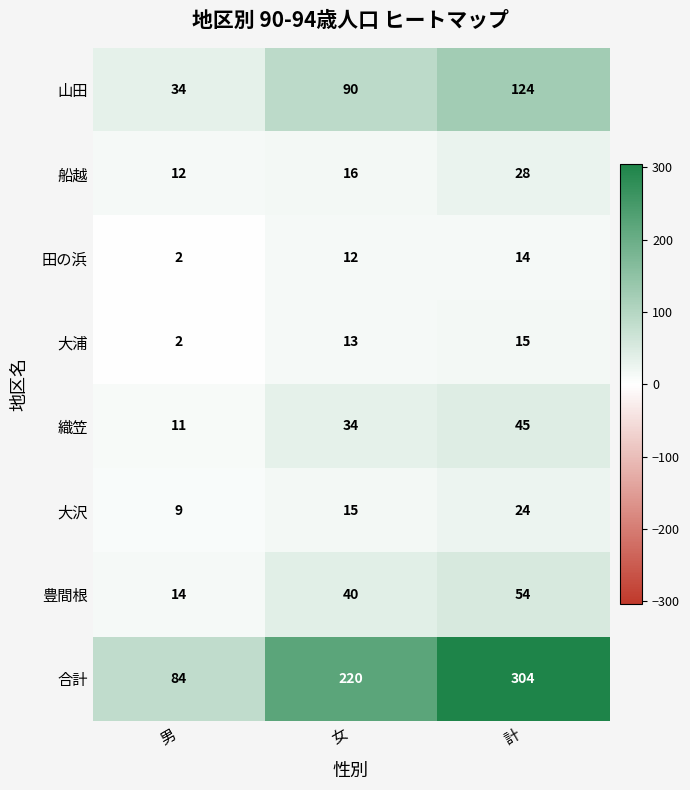

Which series has the largest total across all categories?

合計